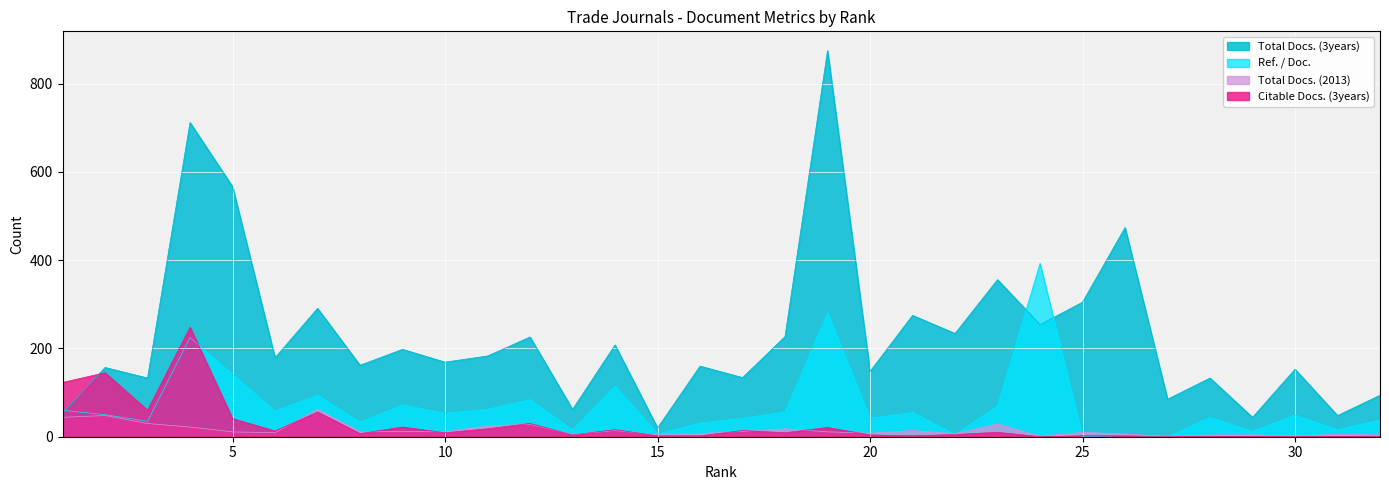

What is the difference between the second highest and minimum values in the Total Docs. (3years) series?

692